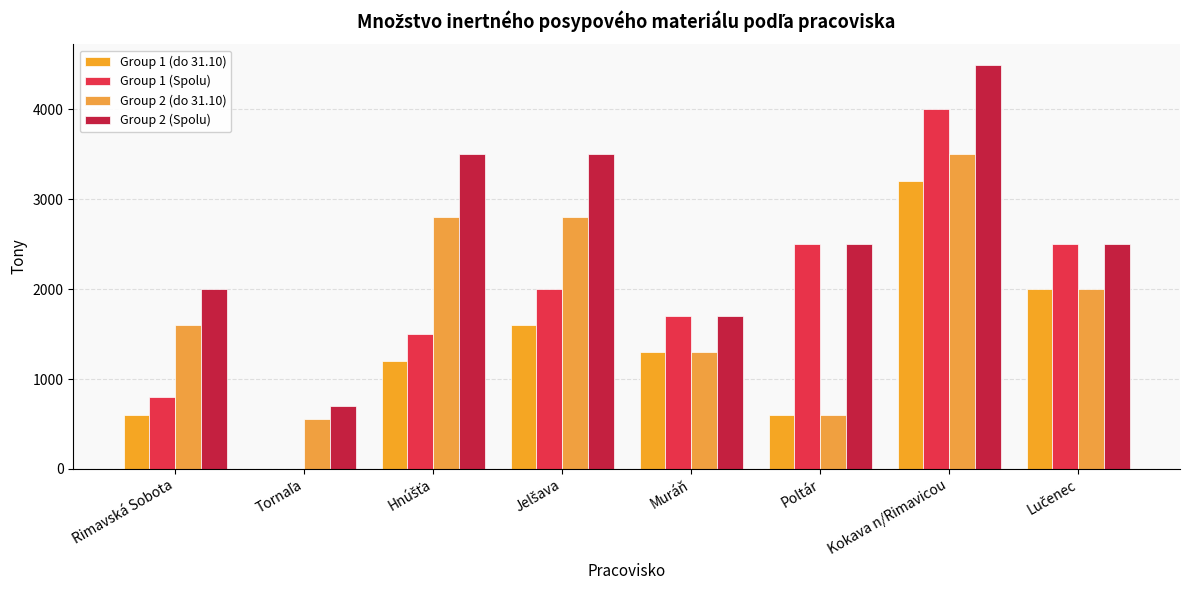

Reading right to left, transcribe all the data shown in this chart.

Group 1 (do 31.10): Lučenec=2000	Kokava n/Rimavicou=3200	Poltár=600	Muráň=1300	Jelšava=1600	Hnúšťa=1200	Tornaľa=0	Rimavská Sobota=600
Group 1 (Spolu): Lučenec=2500	Kokava n/Rimavicou=4000	Poltár=2500	Muráň=1700	Jelšava=2000	Hnúšťa=1500	Tornaľa=0	Rimavská Sobota=800
Group 2 (do 31.10): Lučenec=2000	Kokava n/Rimavicou=3500	Poltár=600	Muráň=1300	Jelšava=2800	Hnúšťa=2800	Tornaľa=550	Rimavská Sobota=1600
Group 2 (Spolu): Lučenec=2500	Kokava n/Rimavicou=4500	Poltár=2500	Muráň=1700	Jelšava=3500	Hnúšťa=3500	Tornaľa=700	Rimavská Sobota=2000